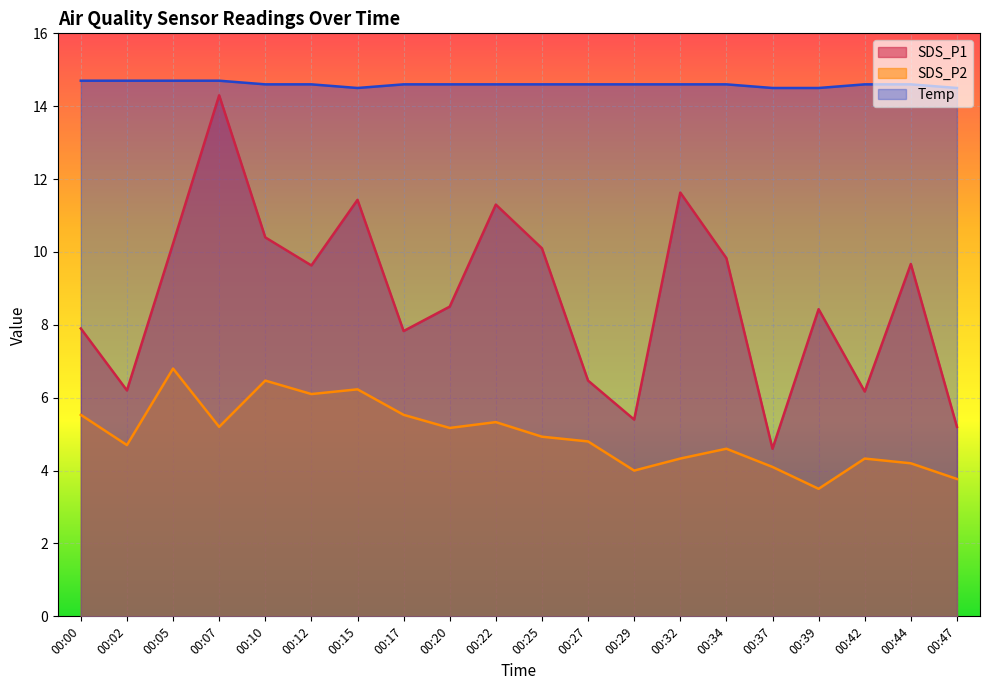

Rank the series at 00:15 from lowest to highest value.

SDS_P2, SDS_P1, Temp